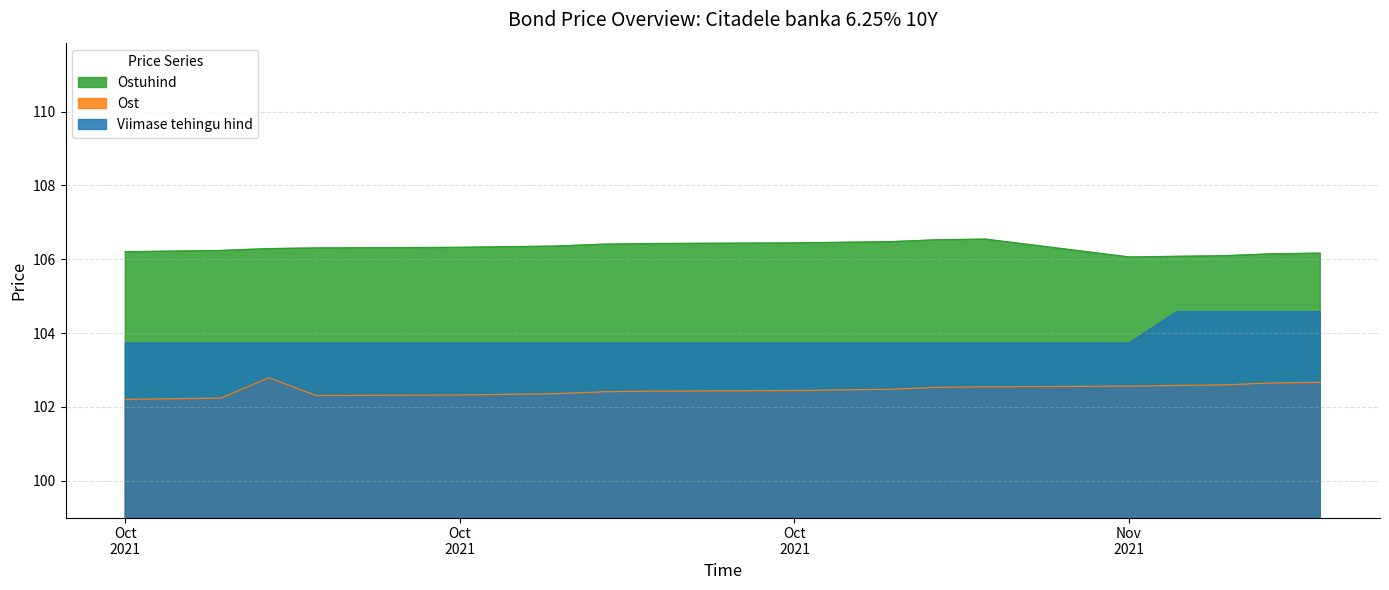

What is the sum of all Ost values?

2049.1